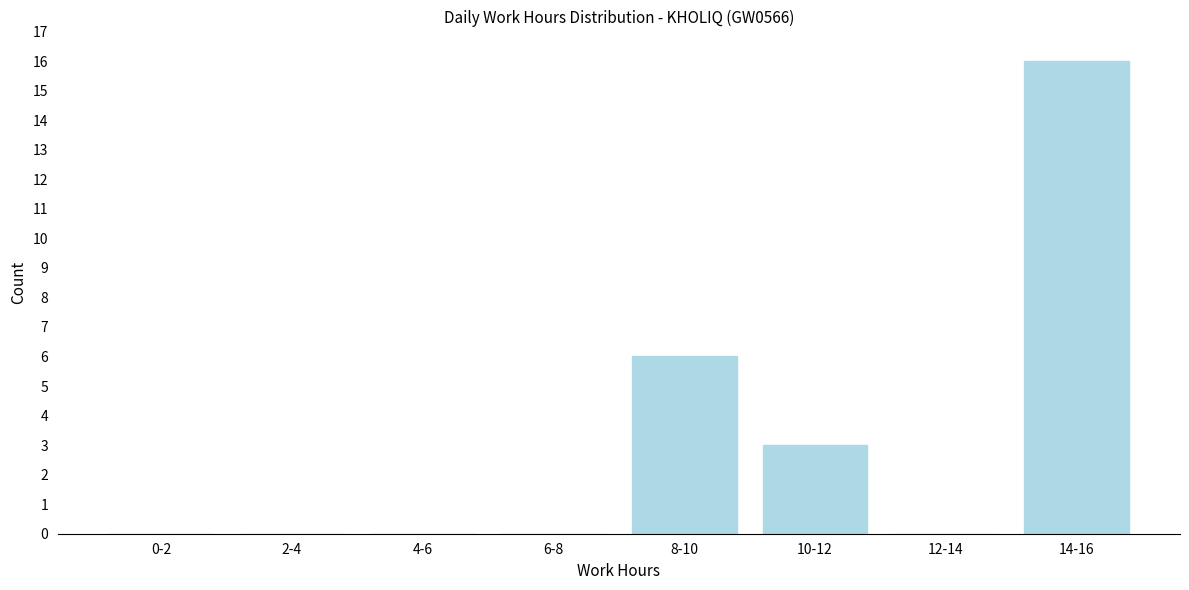

Reading left to right, transcribe all the data shown in this chart.

0-2=0	2-4=0	4-6=0	6-8=0	8-10=6	10-12=3	12-14=0	14-16=16